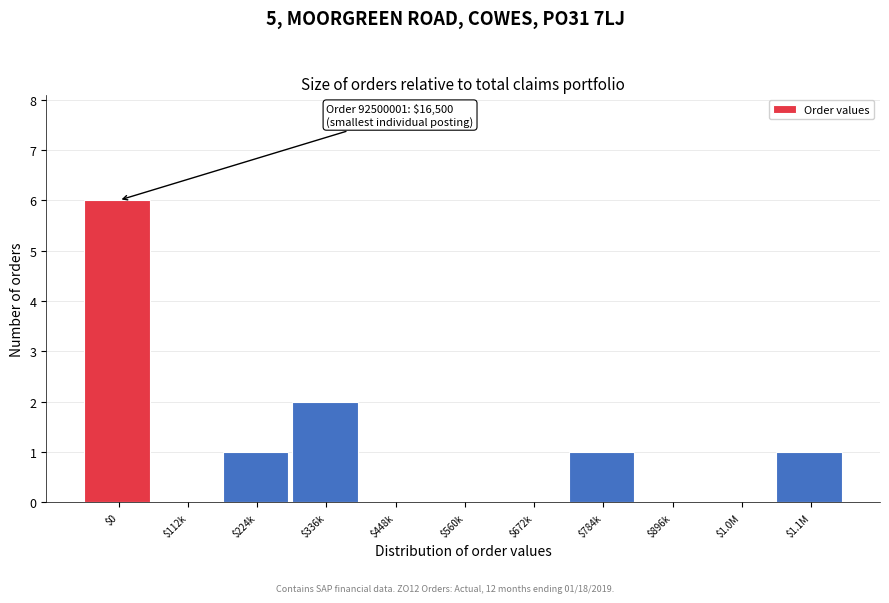

What is the sum of all values?

11